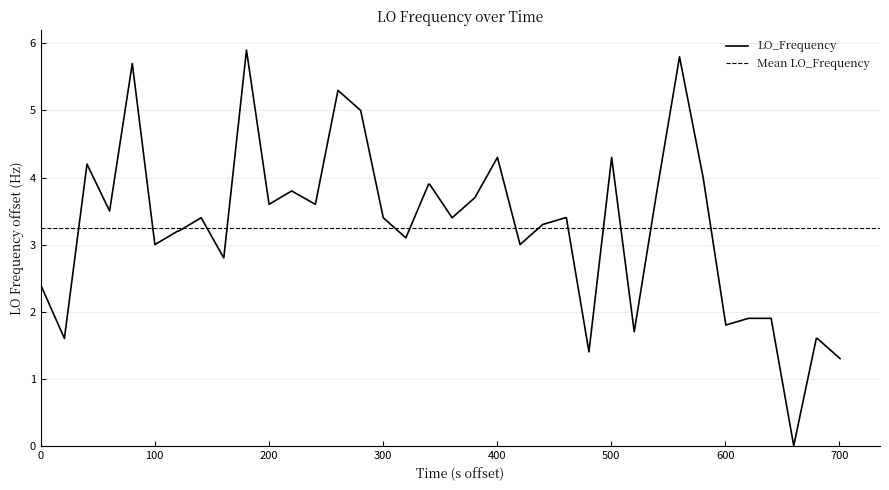

What is the sum of all values?

130.1